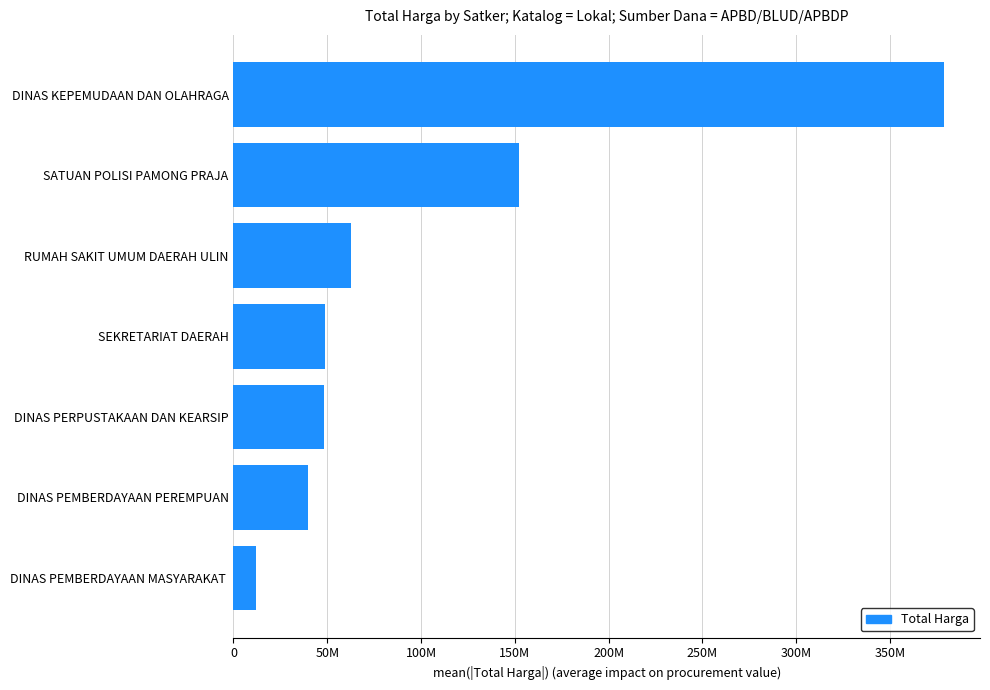

Are the bars horizontal?

Yes